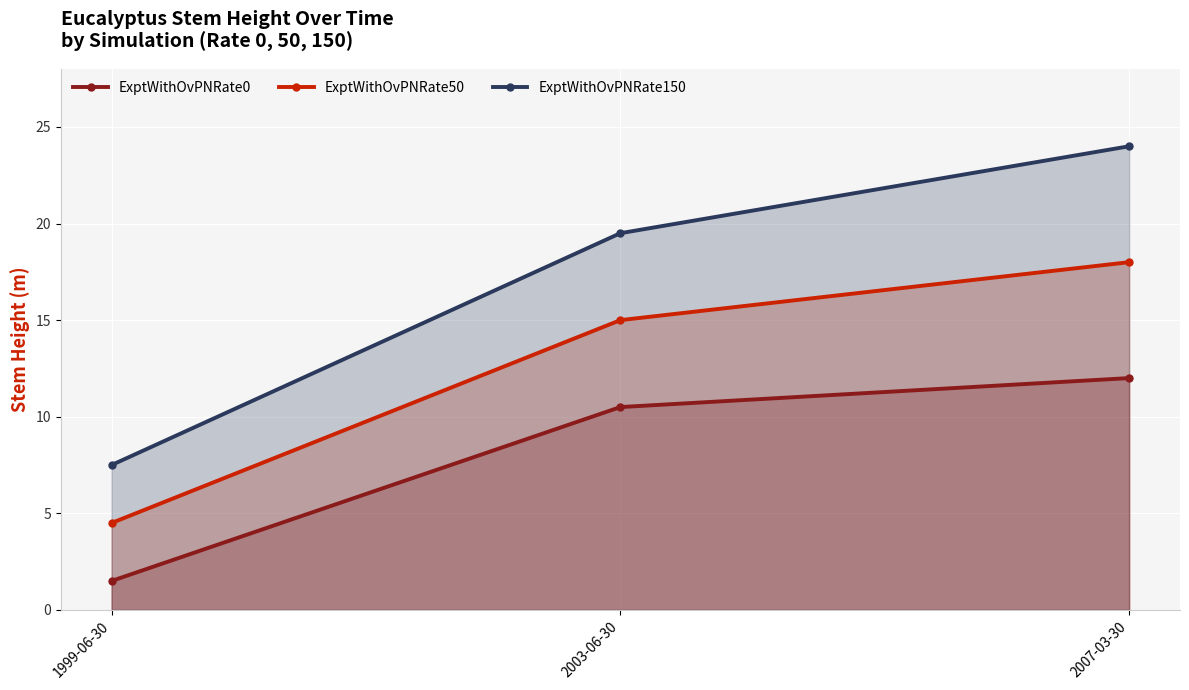

Between 1999-06-30 and 2007-03-30, which is larger?

2007-03-30